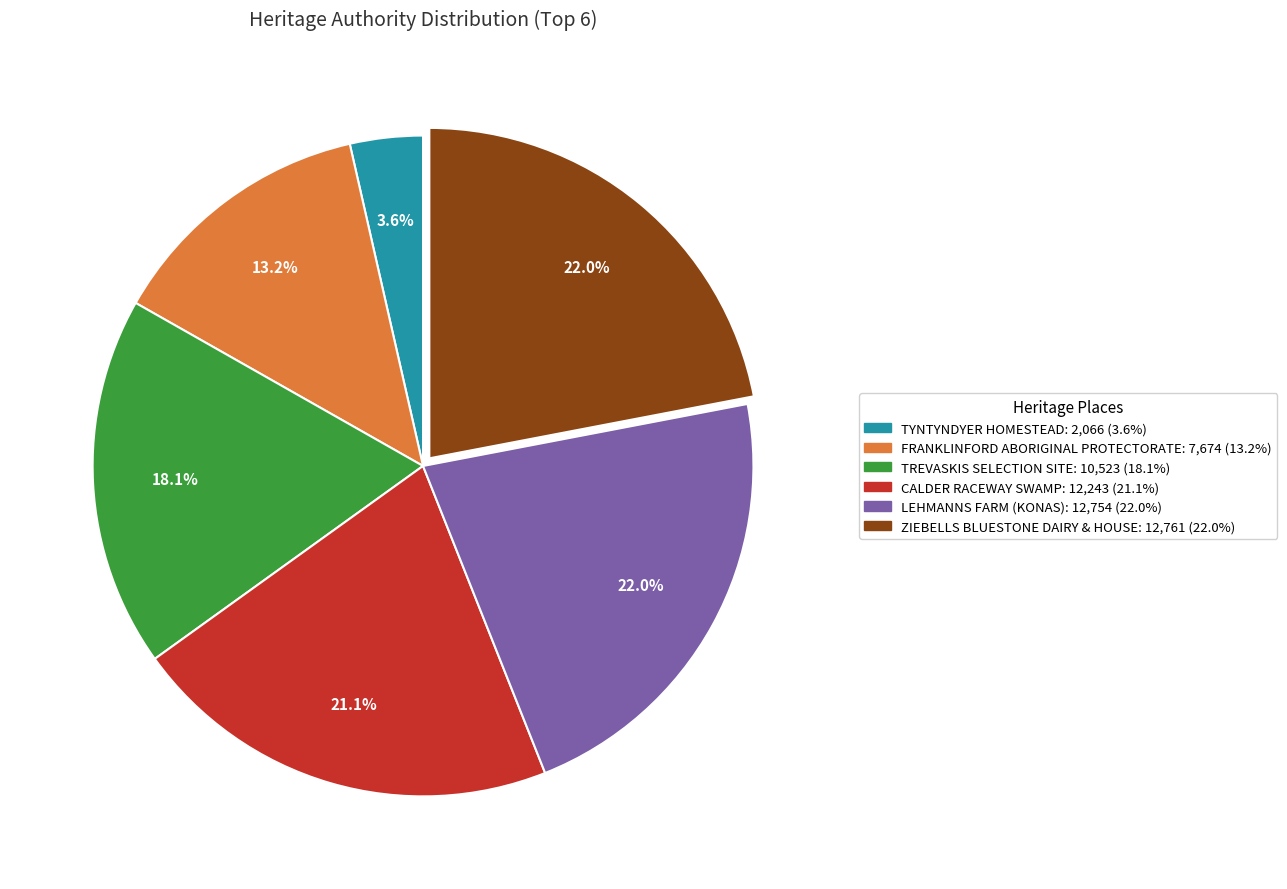

What is the smallest slice in the pie chart?

TYNTYNDYER HOMESTEAD